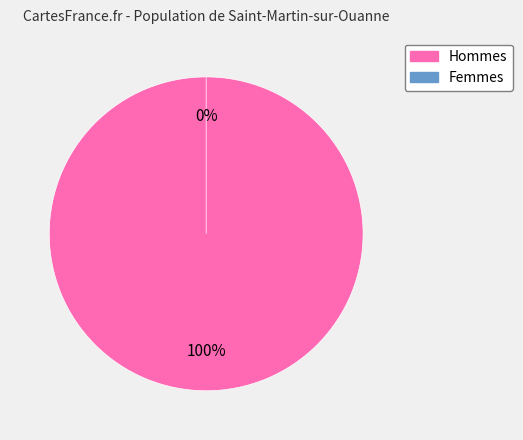

Is Class of 2025 Submitted the majority of the pie?

No